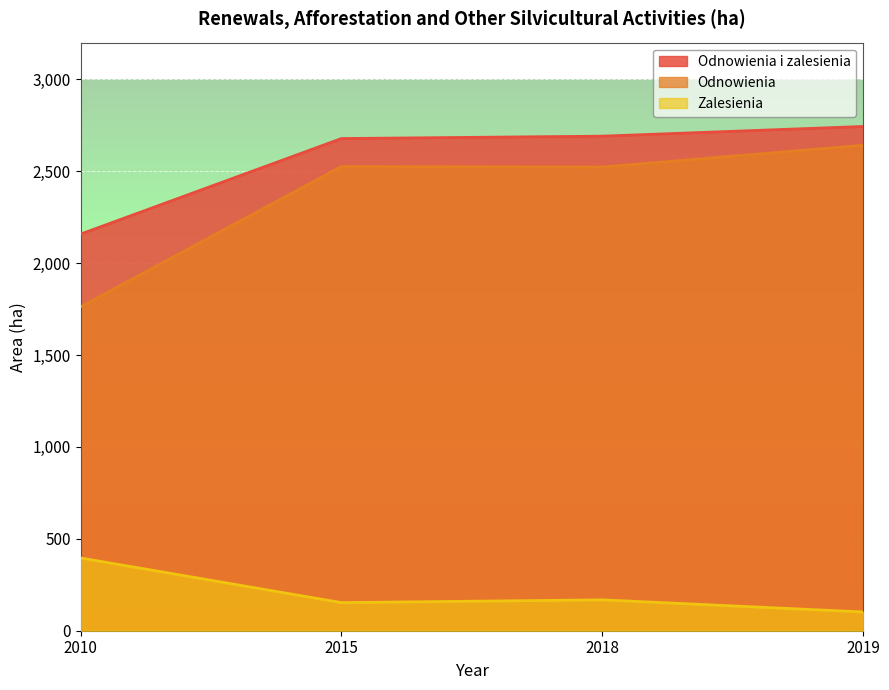

At which label does Odnowienia first exceed 2526?

2019